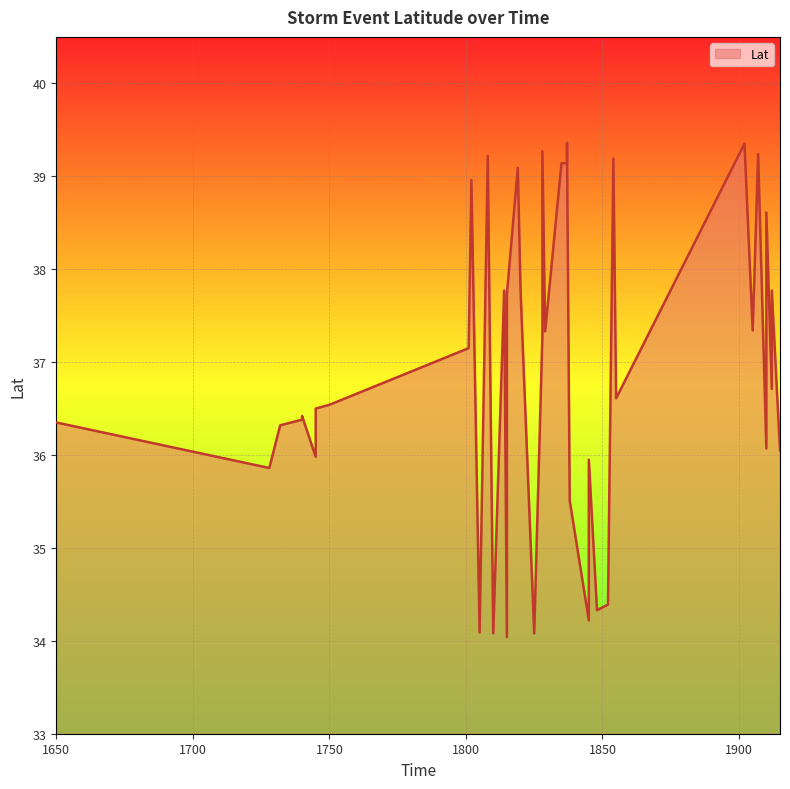

How many data points are less than 36?

11